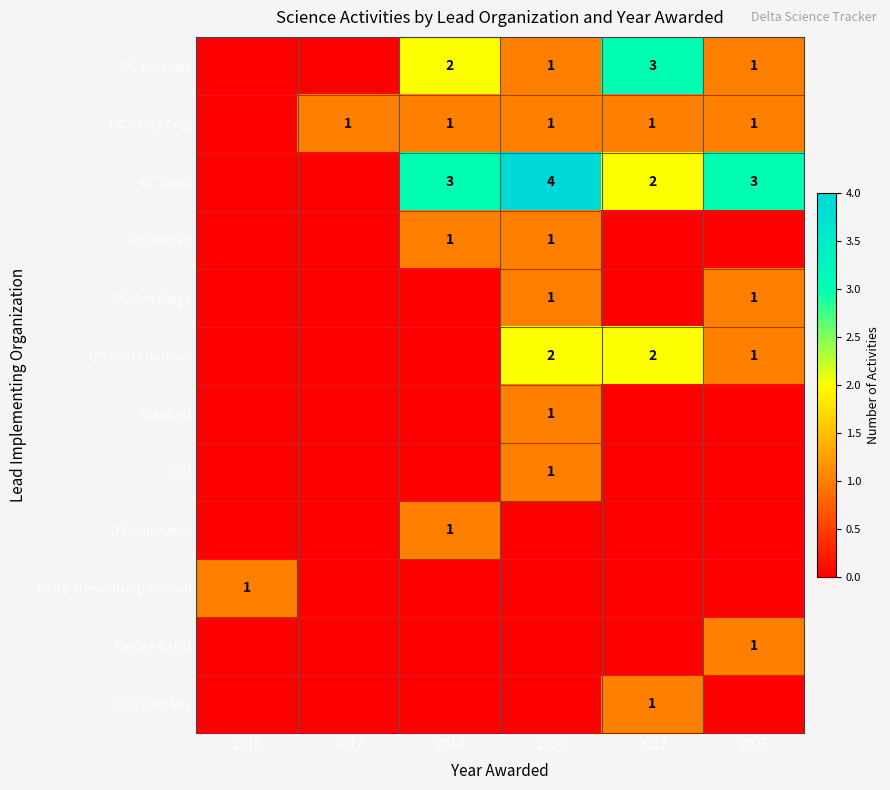

Is the value of UC San Diego at 2025 greater than the value of UC Berkeley at 2018?

No